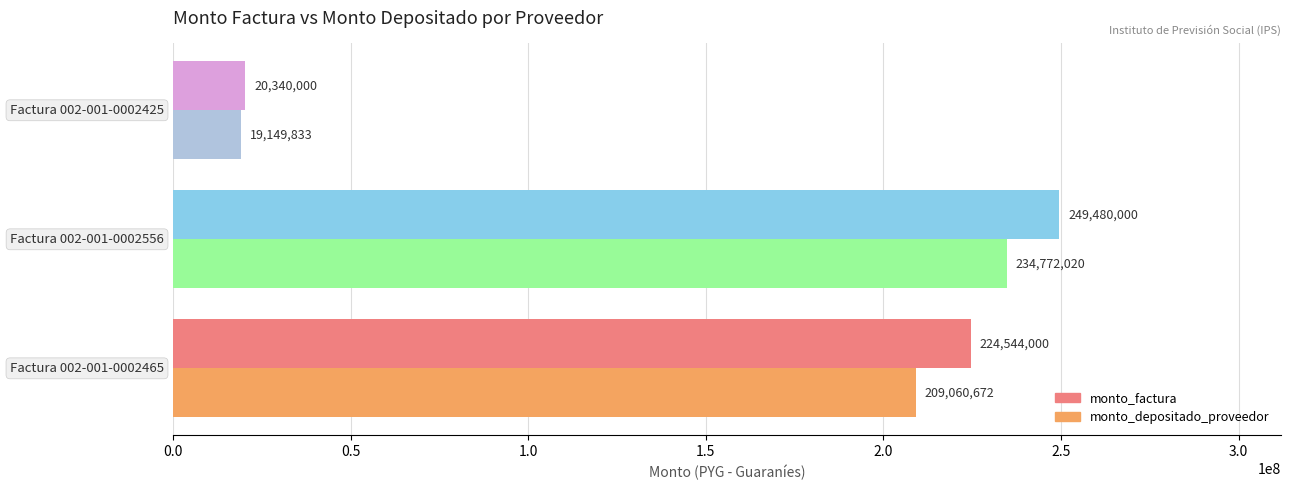

What is the difference between the maximum and minimum values in the monto_factura series?

229140000